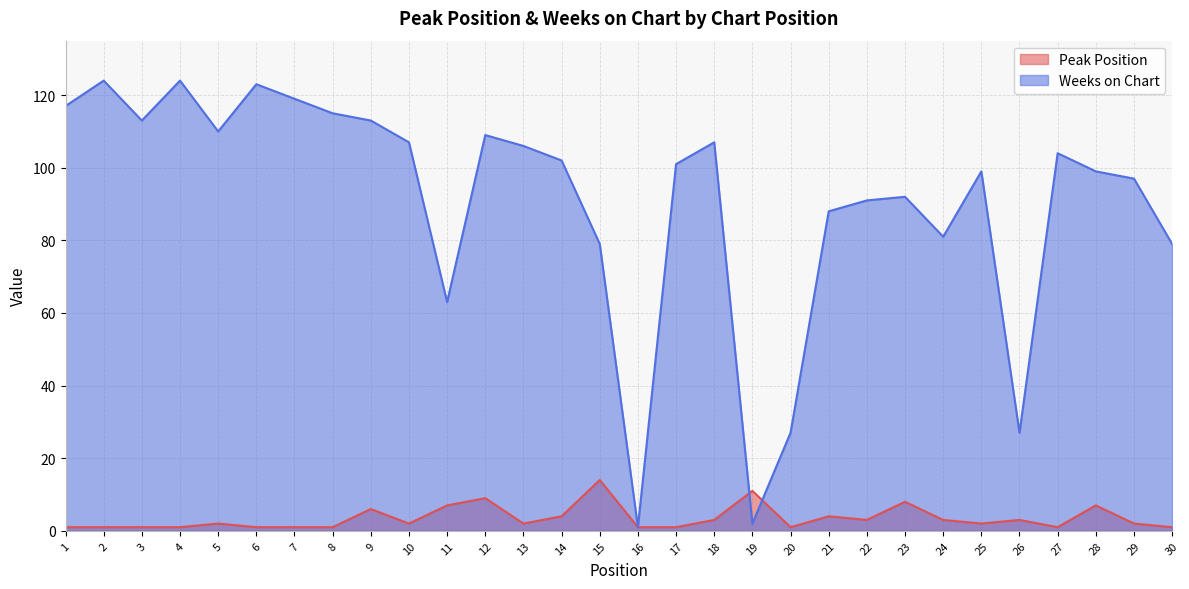

Reading left to right, extract all data points from this chart.

Peak Position: 1	1	1	1	2	1	1	1	6	2	7	9	2	4	14	1	1	3	11	1	4	3	8	3	2	3	1	7	2	1
Weeks on Chart: 117	124	113	124	110	123	119	115	113	107	63	109	106	102	79	1	101	107	2	27	88	91	92	81	99	27	104	99	97	79